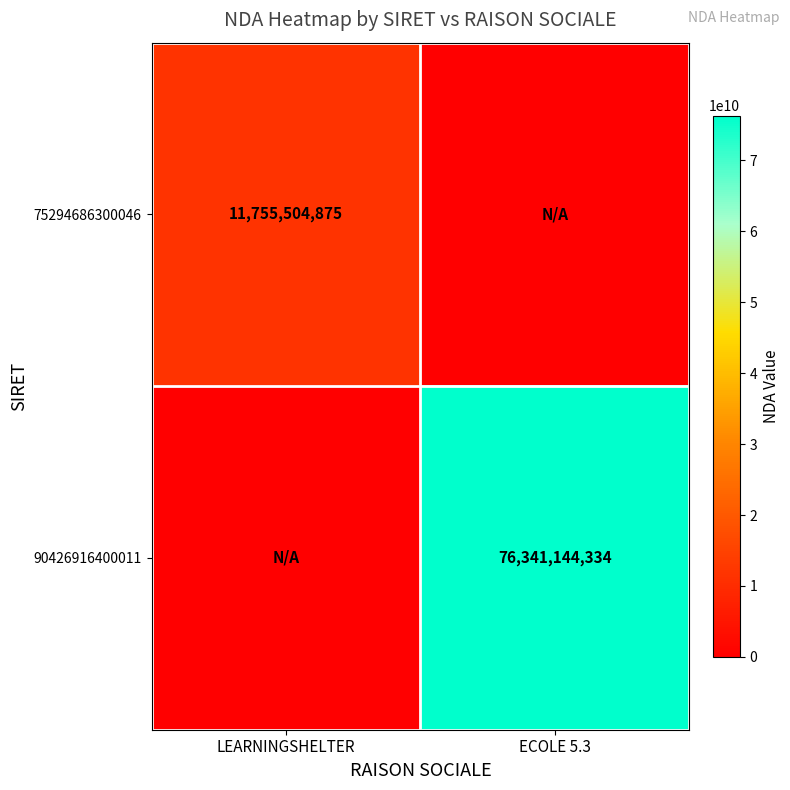

True or false: 90426916400011 has a value of 76341144334 at ECOLE 5.3.

True